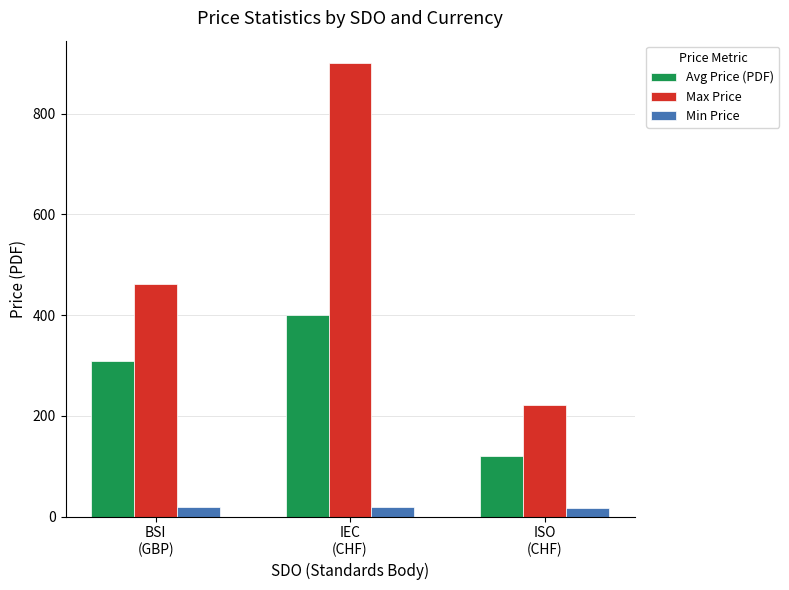

At how many categories does at least one series exceed 239?

2